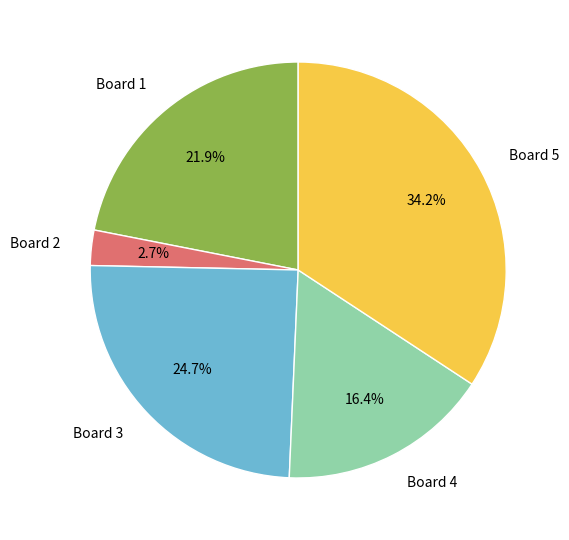

True or false: Board 2 accounts for 3% of the total.

True